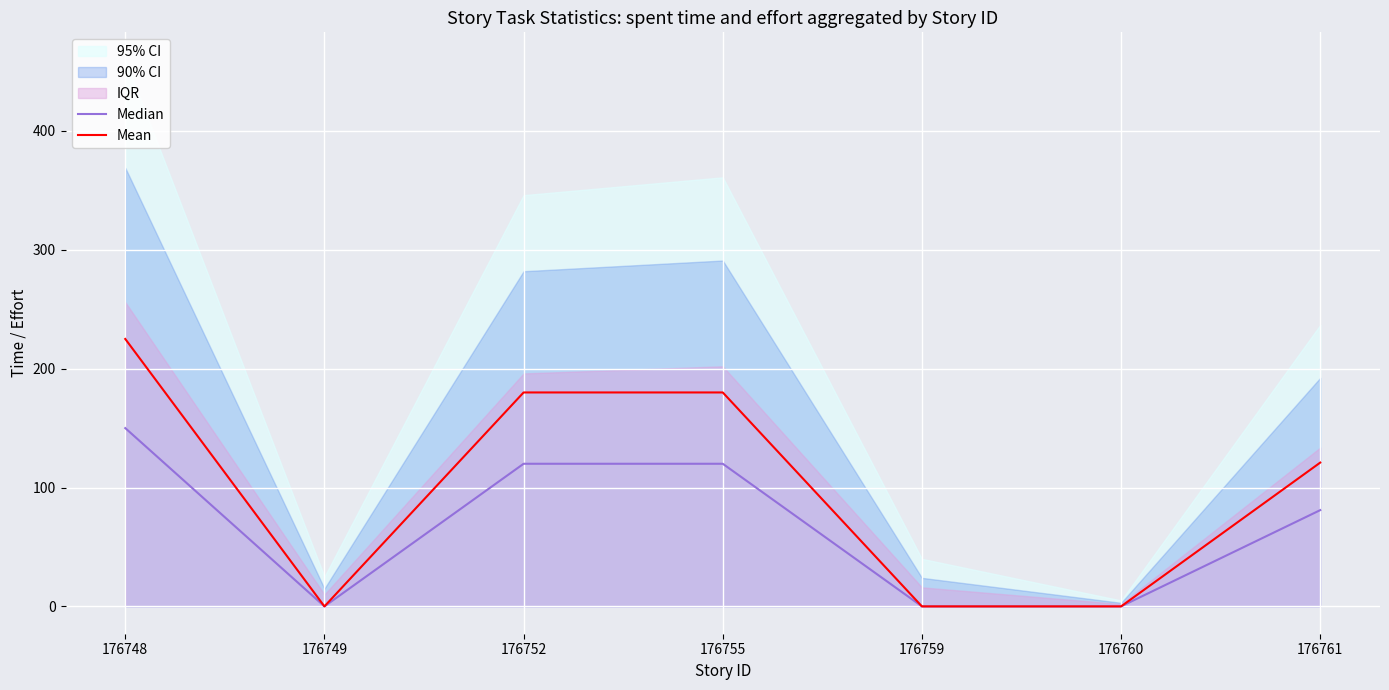

Which has a higher value, 176760 or 176755?

176755